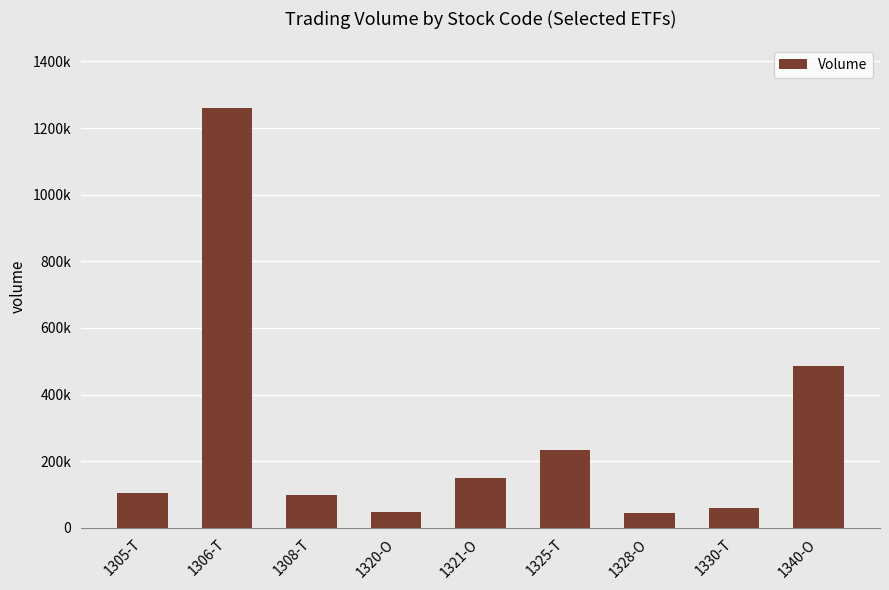

Which has a higher value, 1340-O or 1328-O?

1340-O